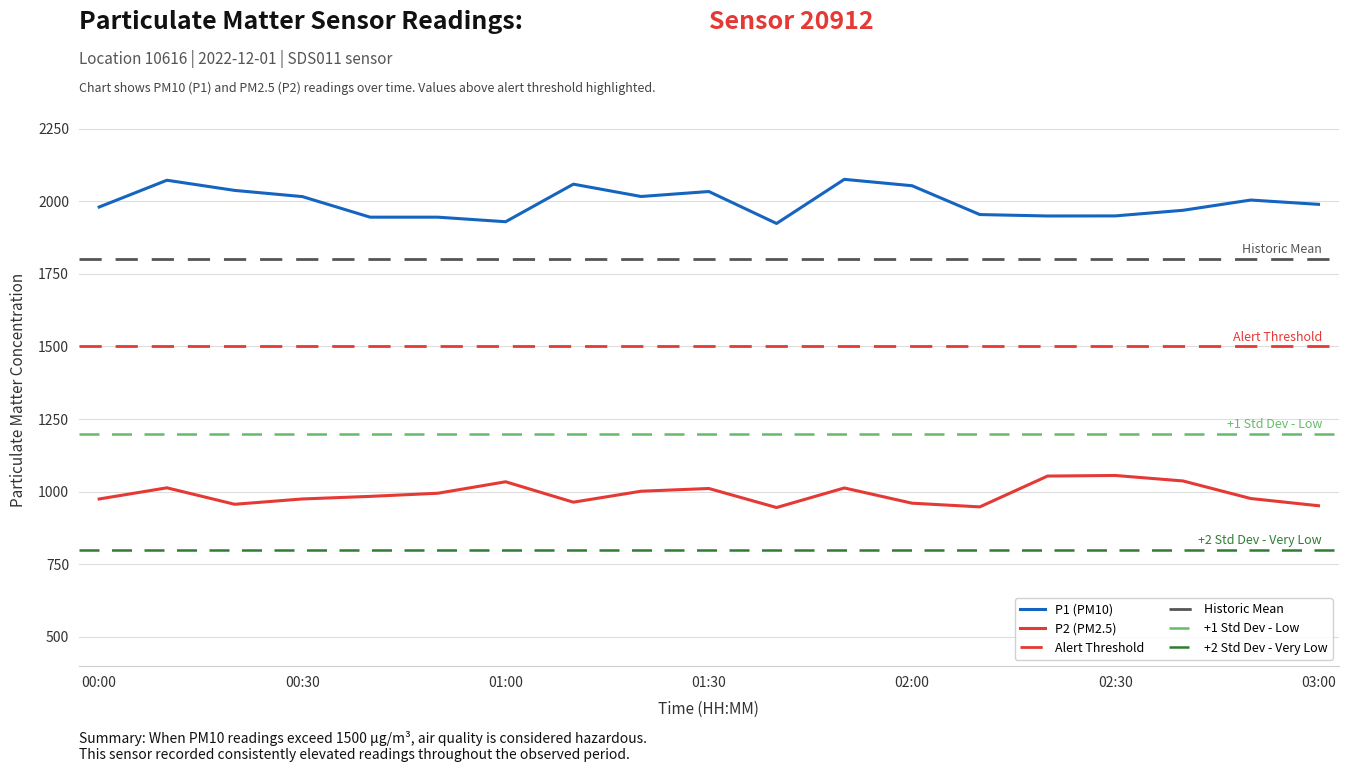

What is the highest value of the P1 (PM10) series?

2075.1